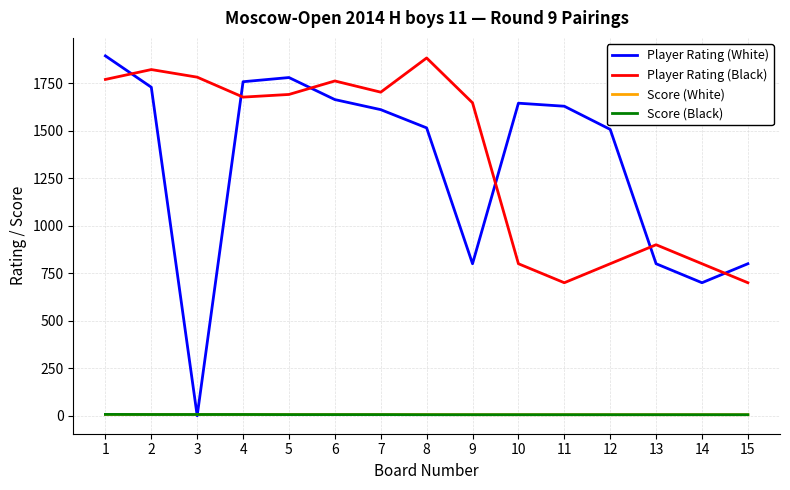

What is the difference between the maximum and second lowest values in the Player Rating (White) series?

1194.0